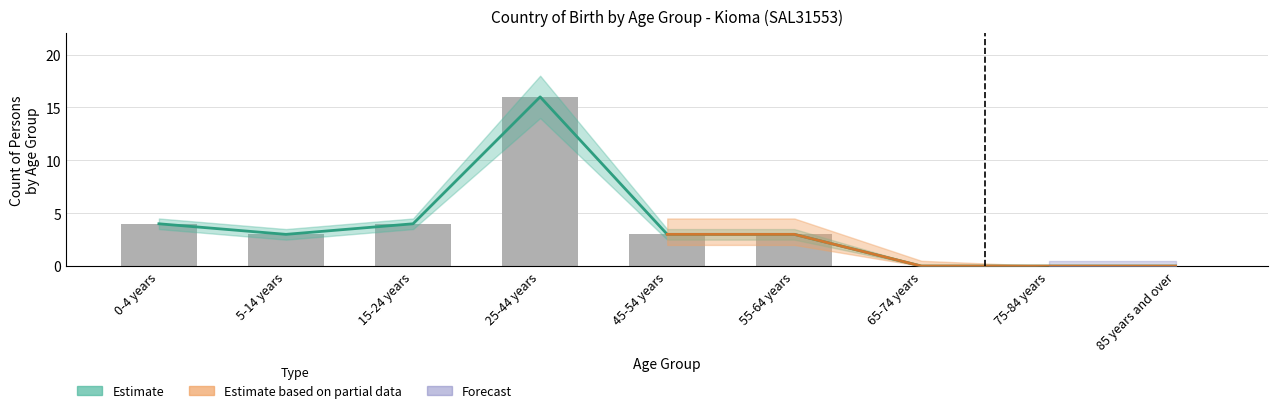

What position from the right is 25-44 years?

6